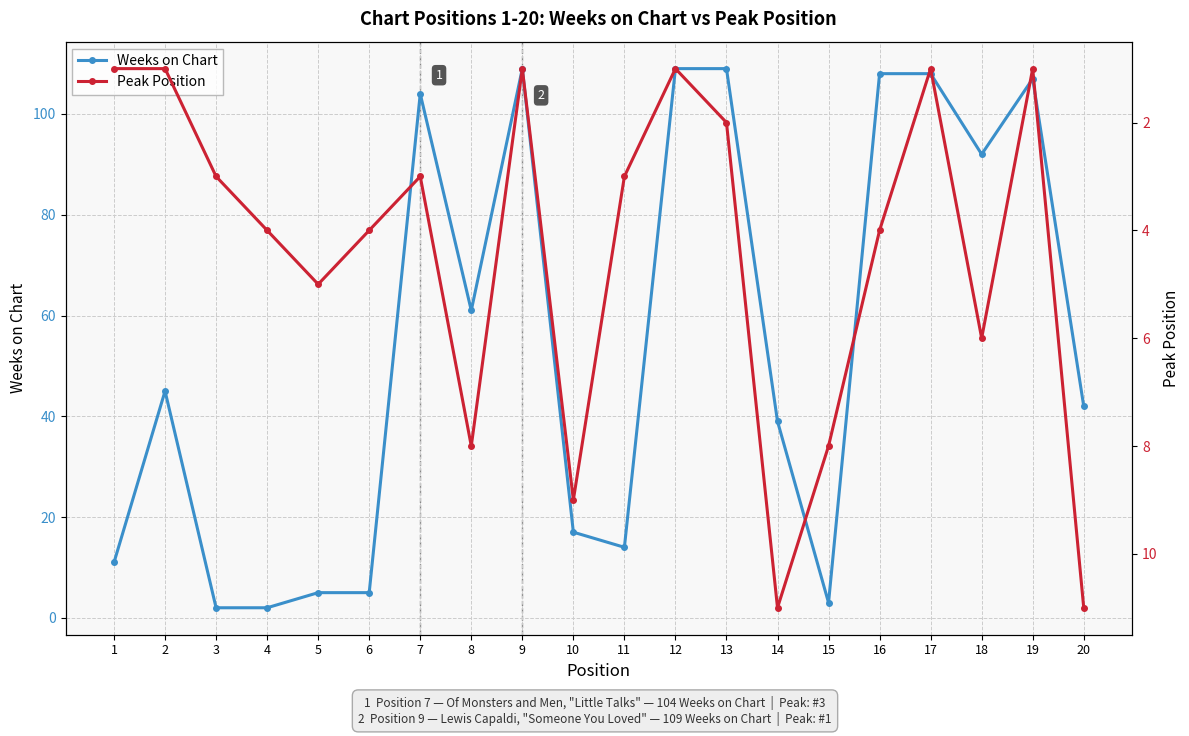

What is the difference between the maximum and minimum values in the Weeks on Chart series?

107